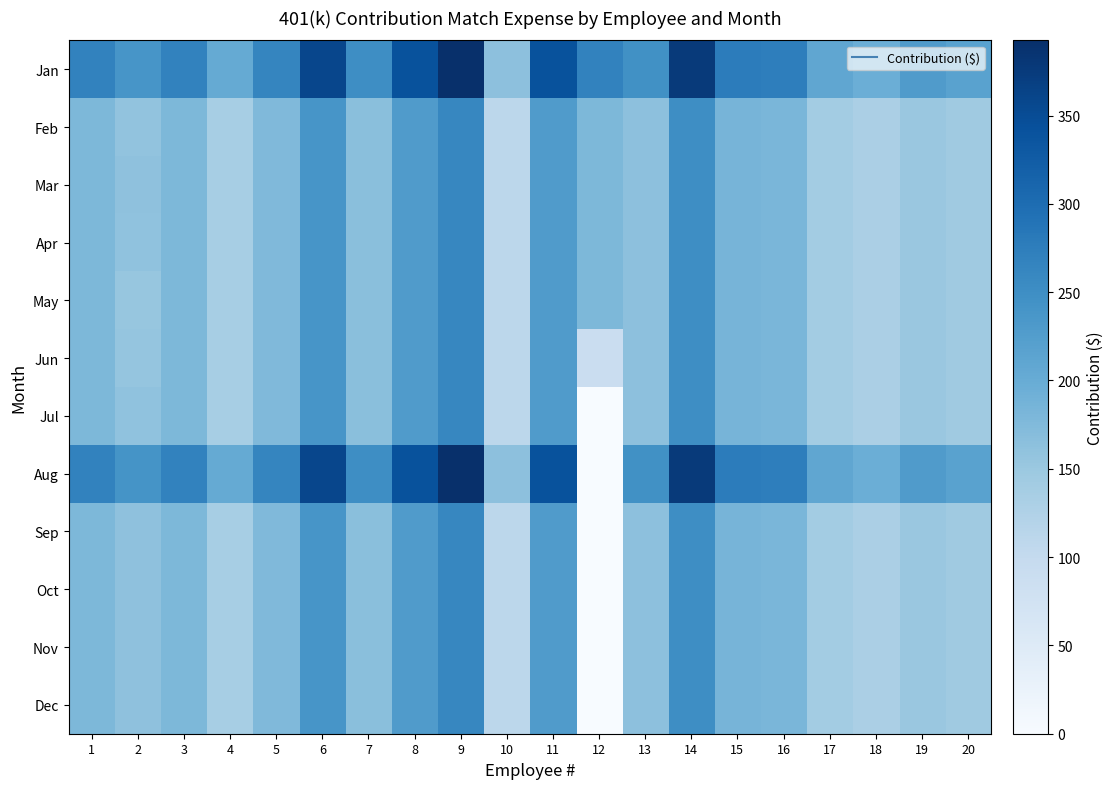

Which series has the largest range (max minus min)?

Aug